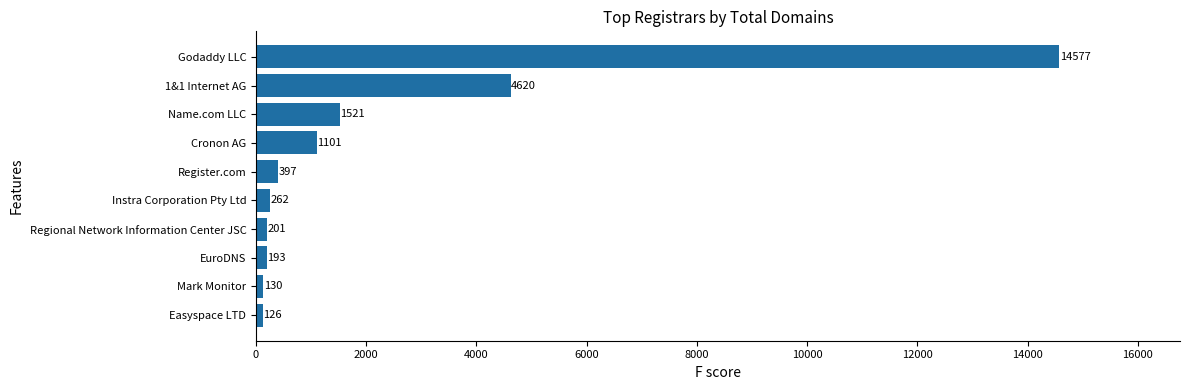

Are the bars horizontal?

Yes